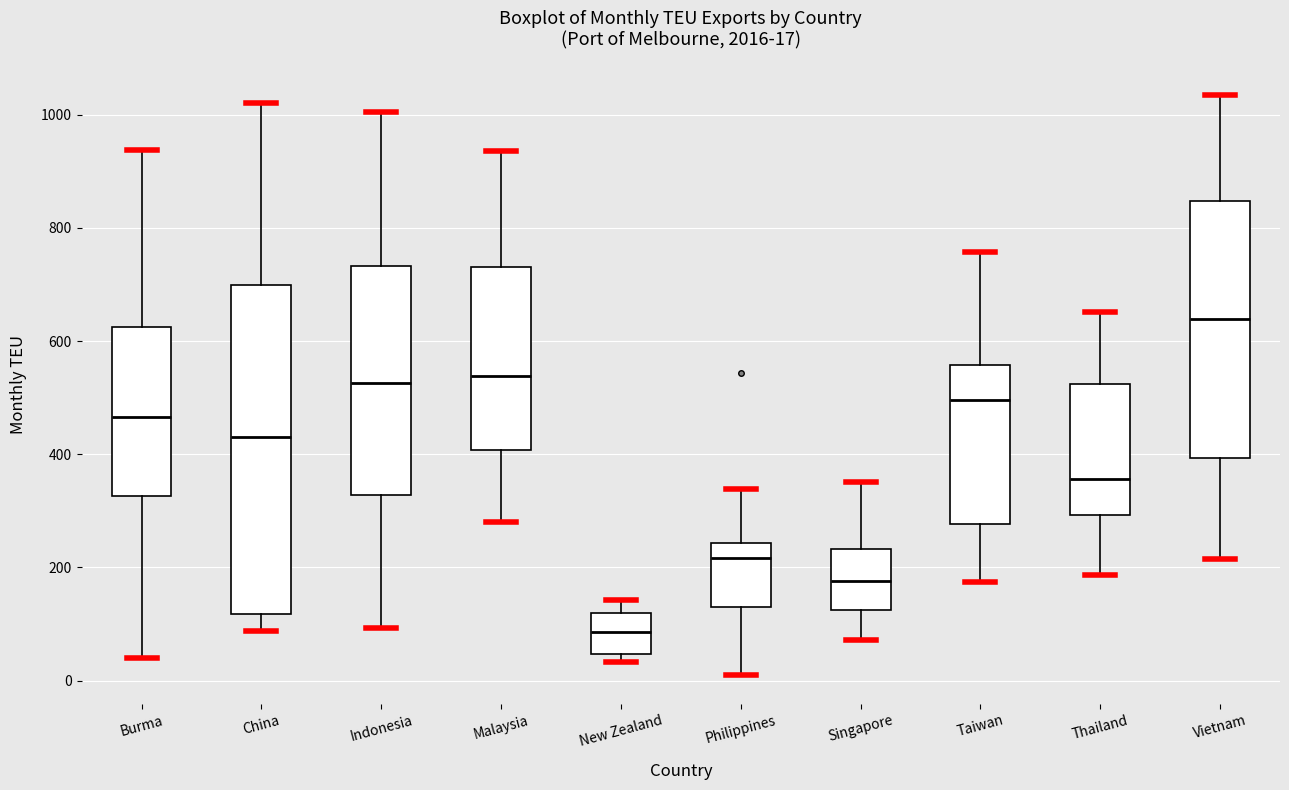

Which box's median line is the highest?

Vietnam